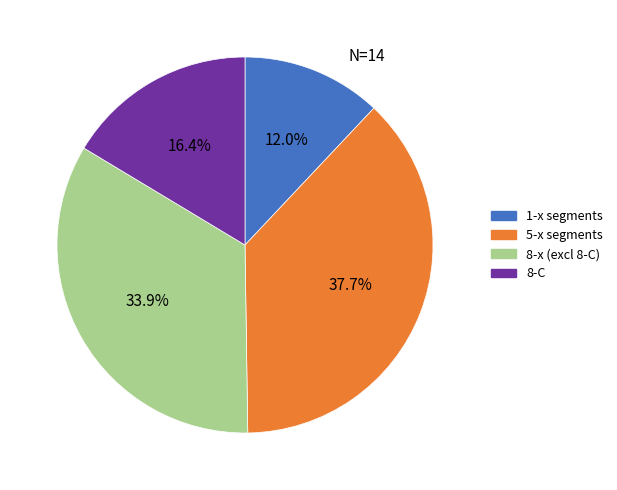

Between 5-x segments and 1-x segments, which is larger?

5-x segments